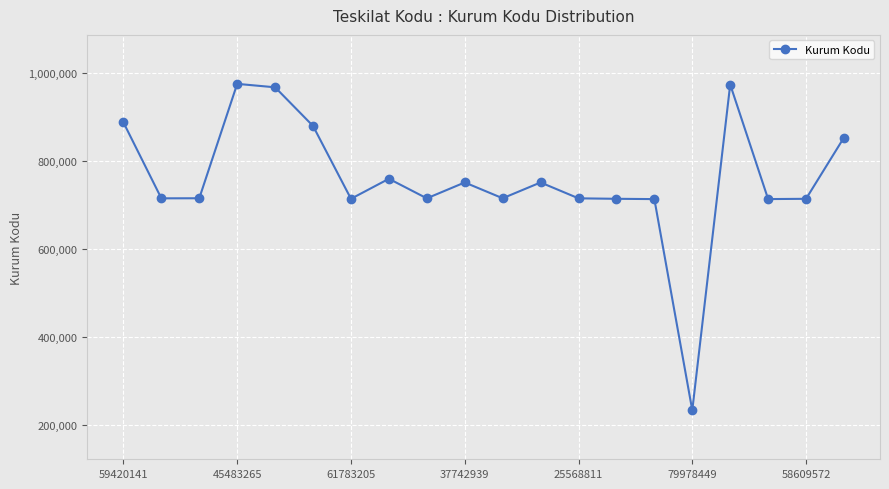

True or false: the data has more than 1 interior local peaks.

True